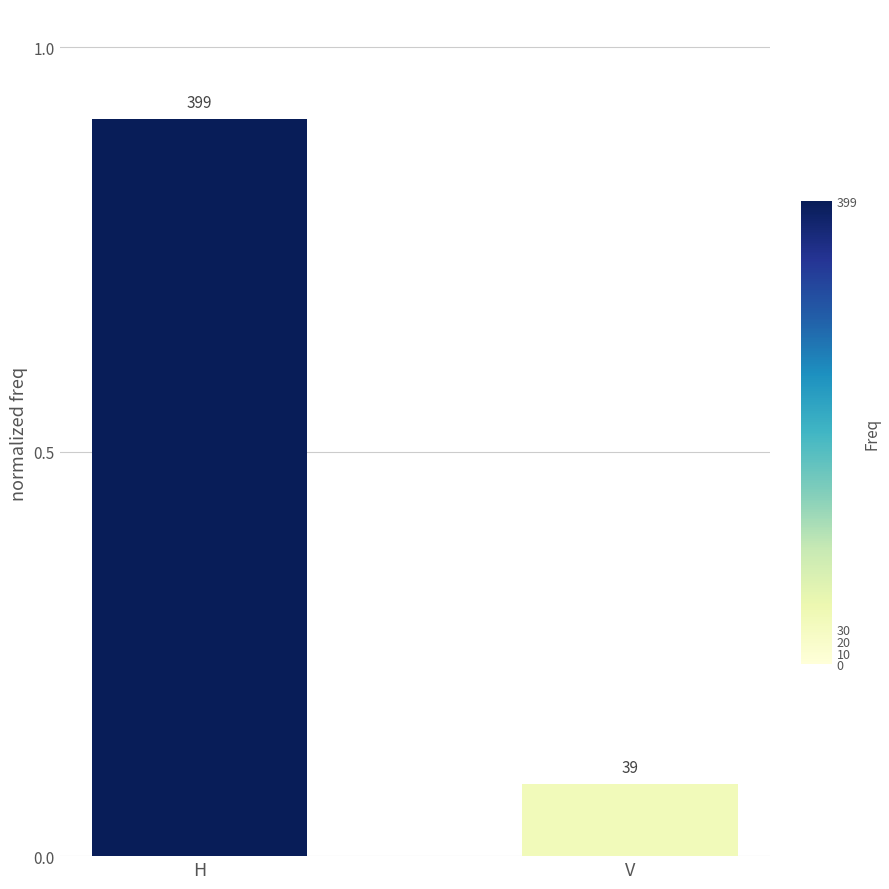

List the labels in order of value, smallest first.

V, H